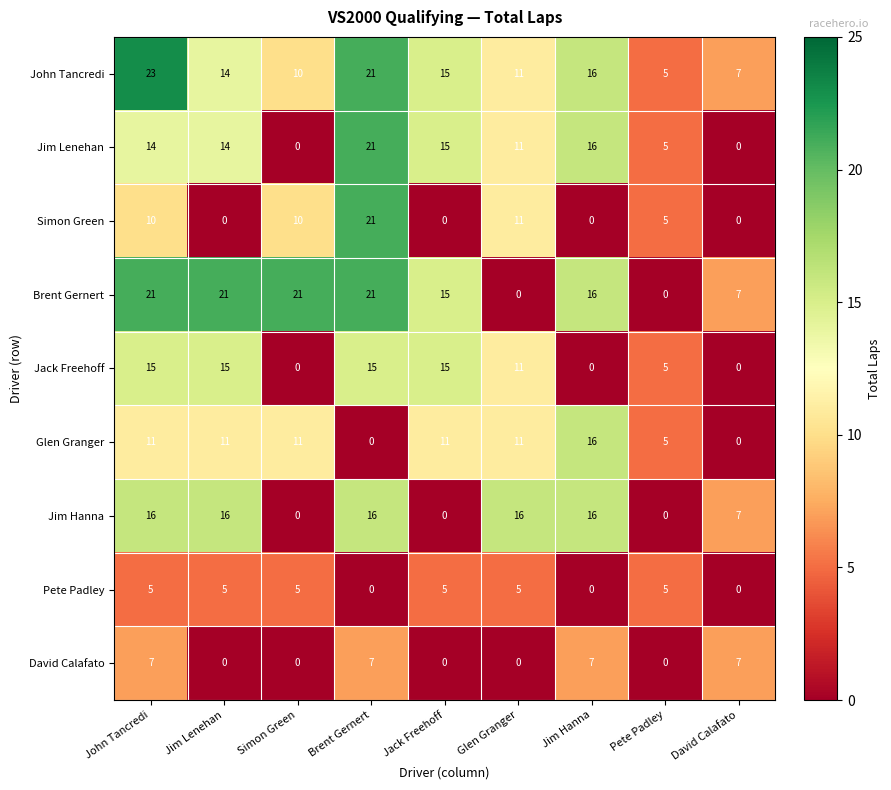

Count the number of data series in this chart.

9